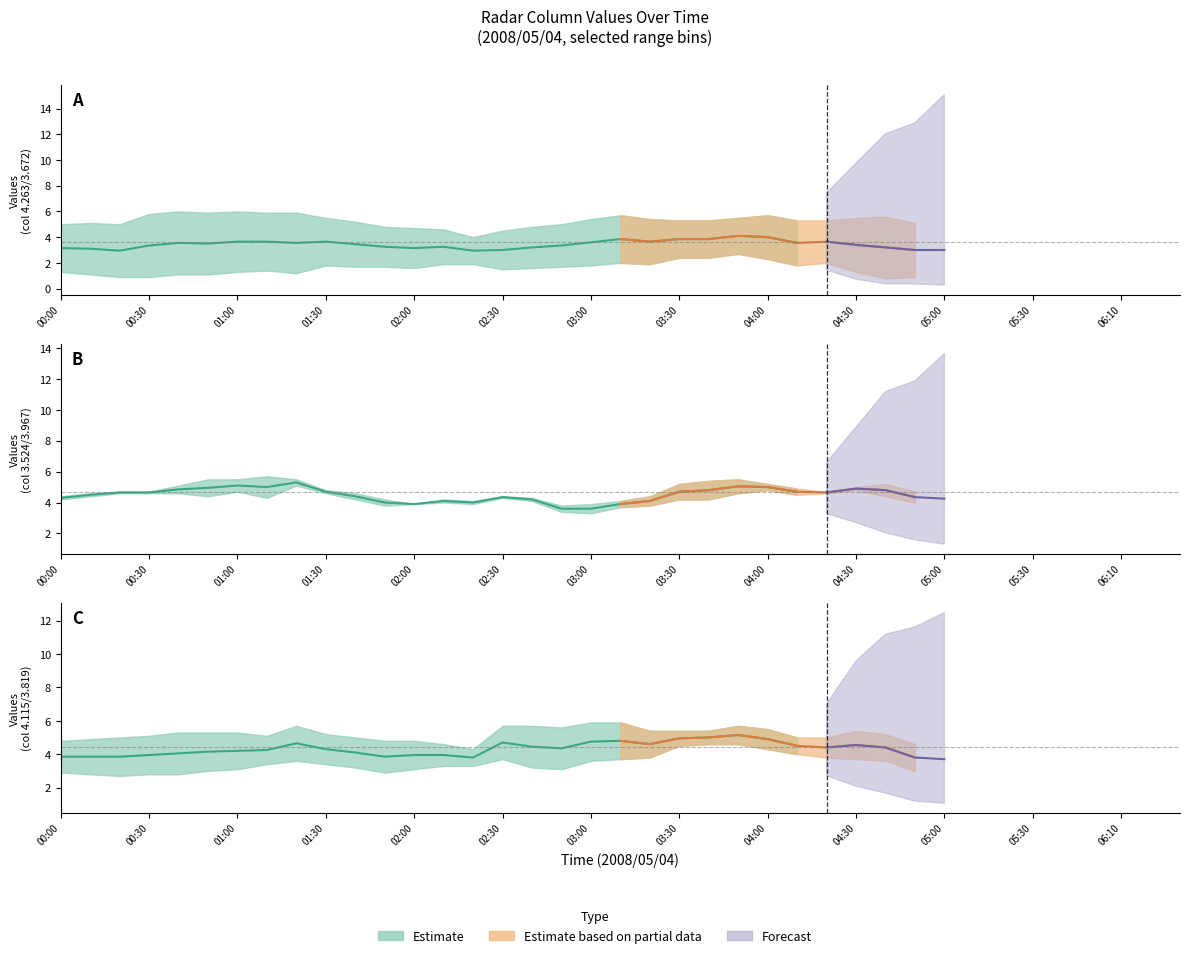

What is the difference between the second highest and second lowest values in the 3.524 series?

3.0